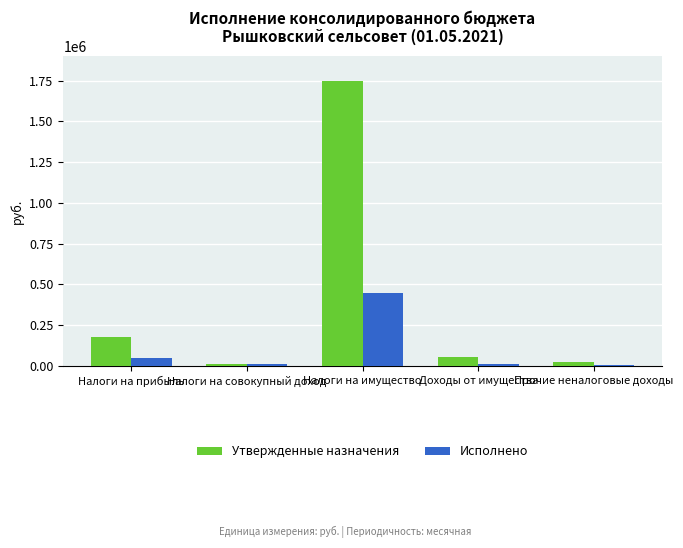

Count the number of categories in the chart.

5